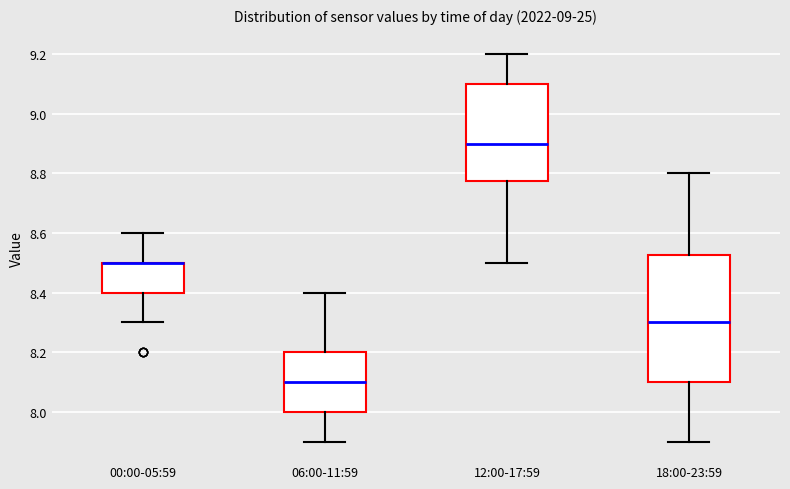

Reading left to right, transcribe this box plot: for each box, give where its median line is, the range the box spans, and where its two whiskers end, as read against the y-axis. The values are not printed on the chart, so give them approximately, as read against the axis.

00:00-05:59: median 8.50 (drawn on the box's upper edge), box 8.40 to 8.50, whiskers 8.30 to 8.60
06:00-11:59: median 8.10, box 8.00 to 8.20, whiskers 7.90 to 8.40
12:00-17:59: median 8.90, box 8.78 to 9.10, whiskers 8.50 to 9.20
18:00-23:59: median 8.30, box 8.10 to 8.52, whiskers 7.90 to 8.80